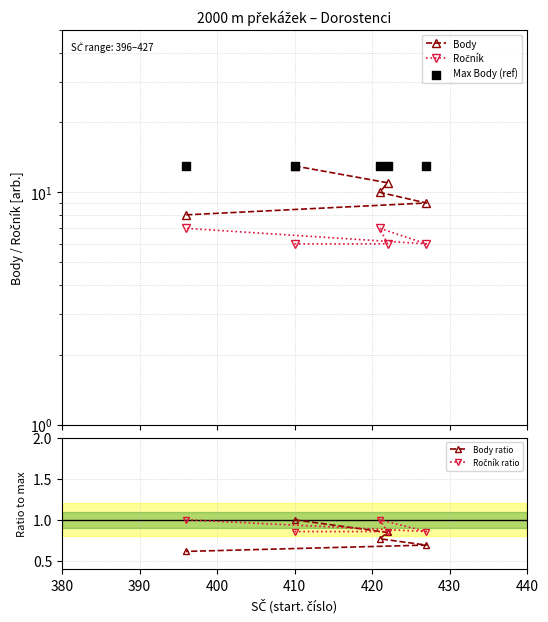

Is the value of Max Body (ref) at 380 greater than the value of Ročník at 420?

Yes